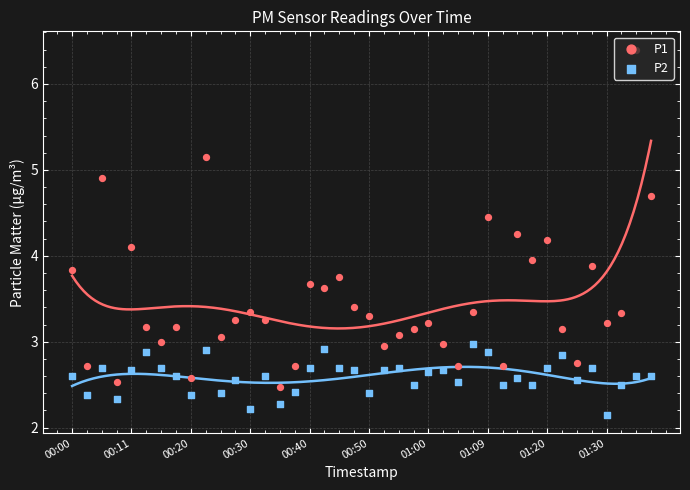

Which series reaches the maximum Y coordinate?

P1